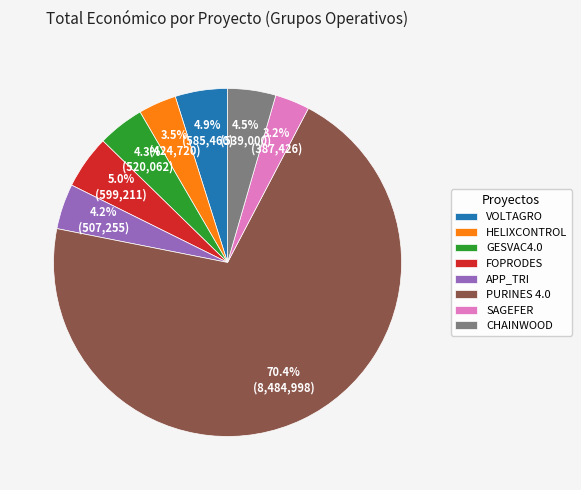

How many segments does this pie chart have?

8